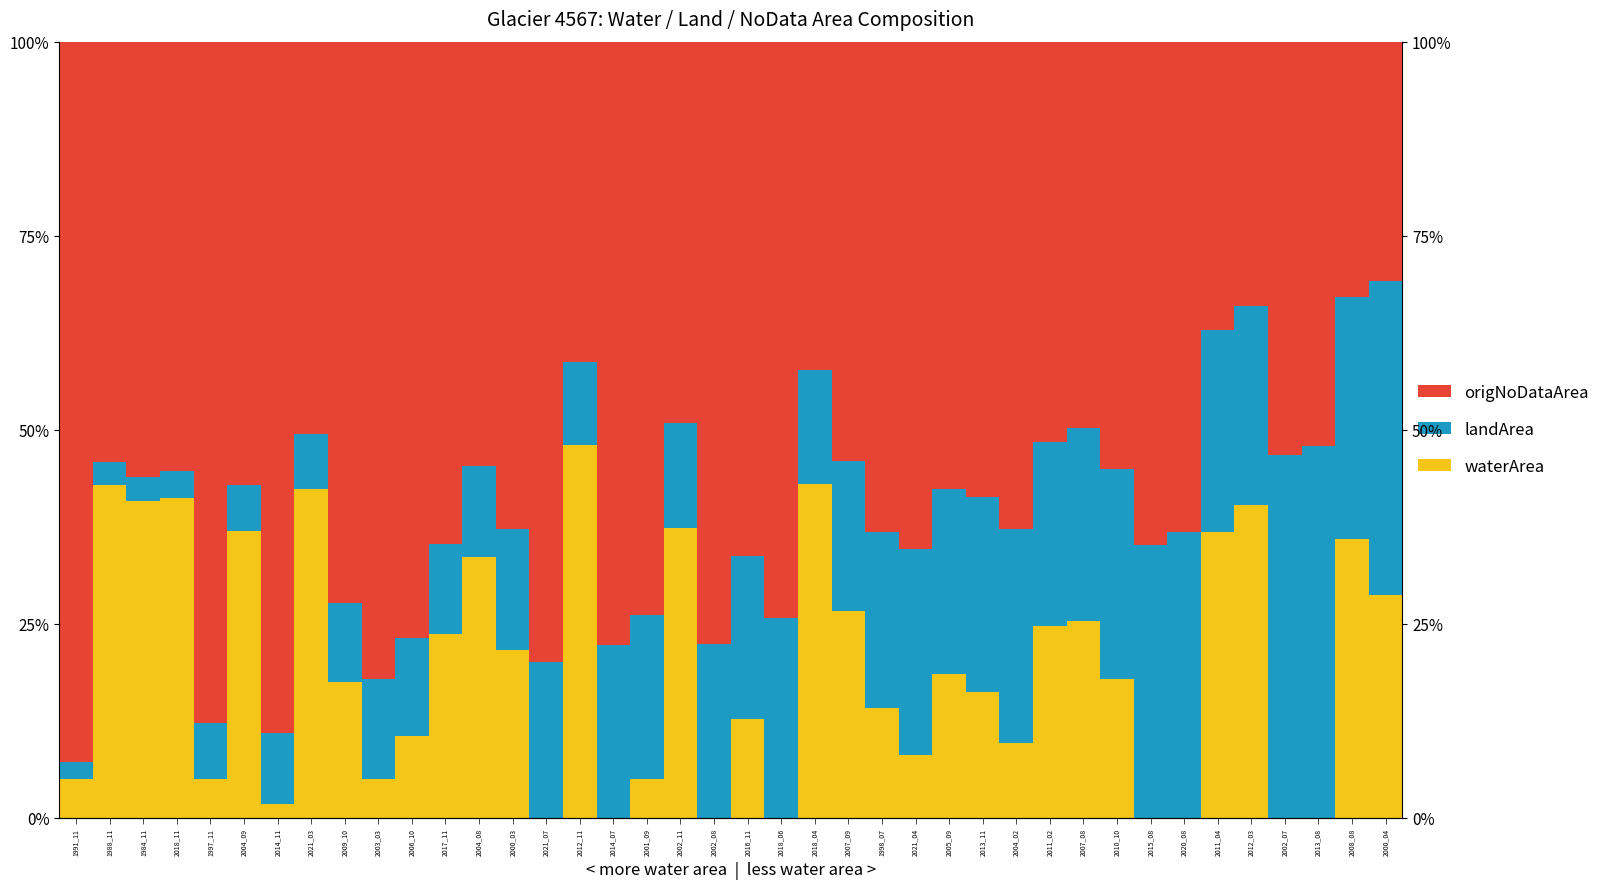

What is the difference between the maximum and minimum values in the origNoDataArea series?

61.9